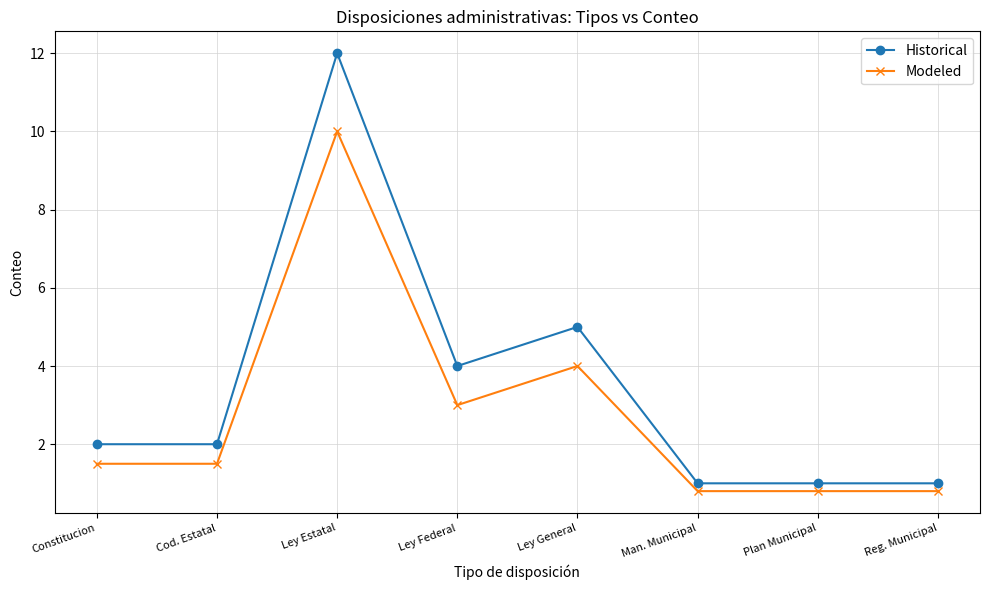

What is the lowest value of the Historical series?

1.0